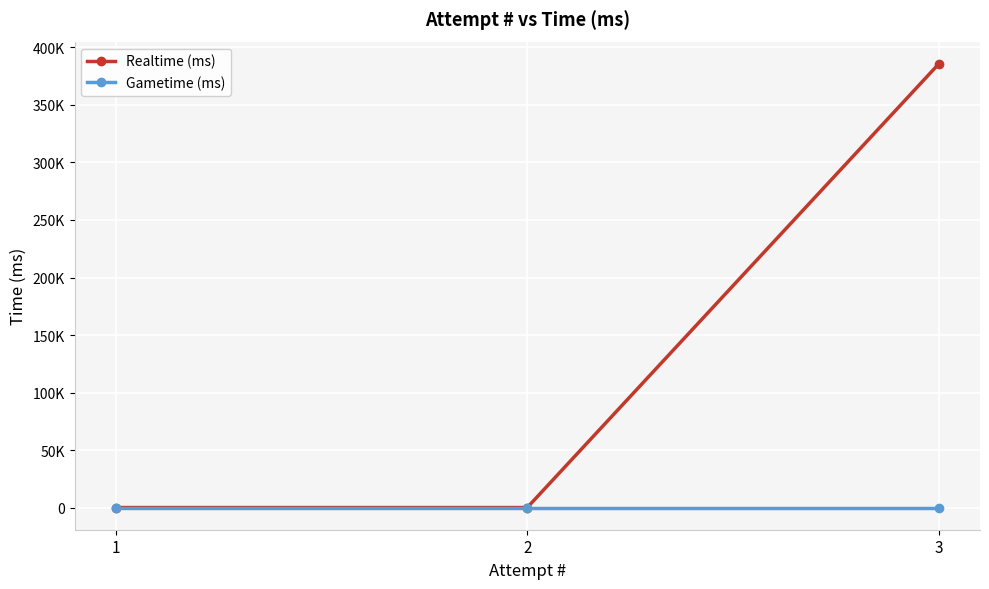

Is this an area chart (filled region under the line)?

No